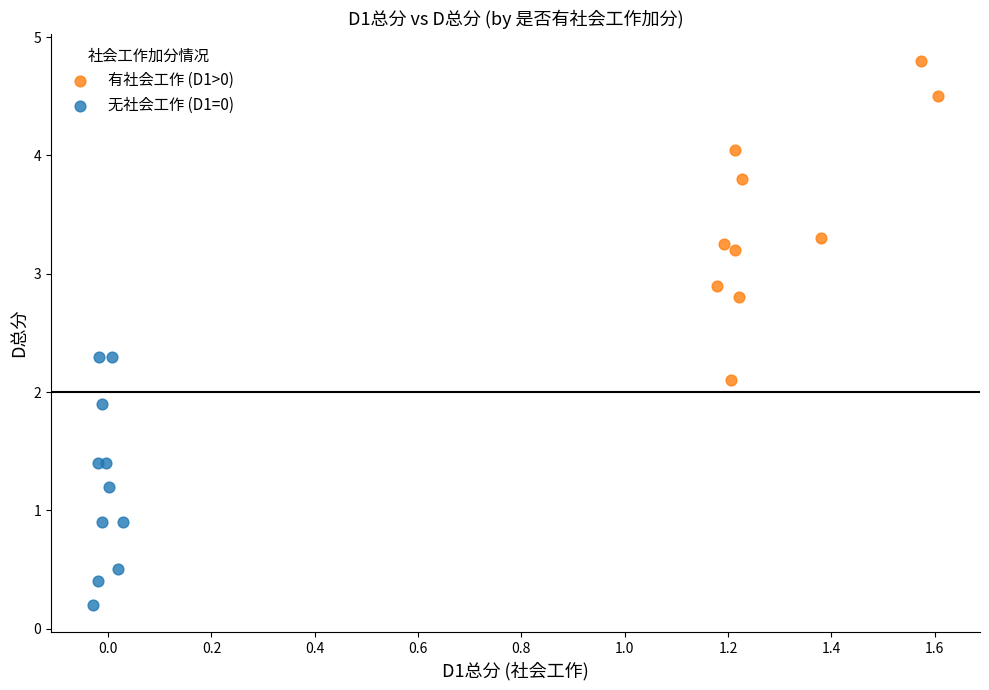

Which series contains the highest Y value?

有社会工作 (D1>0)